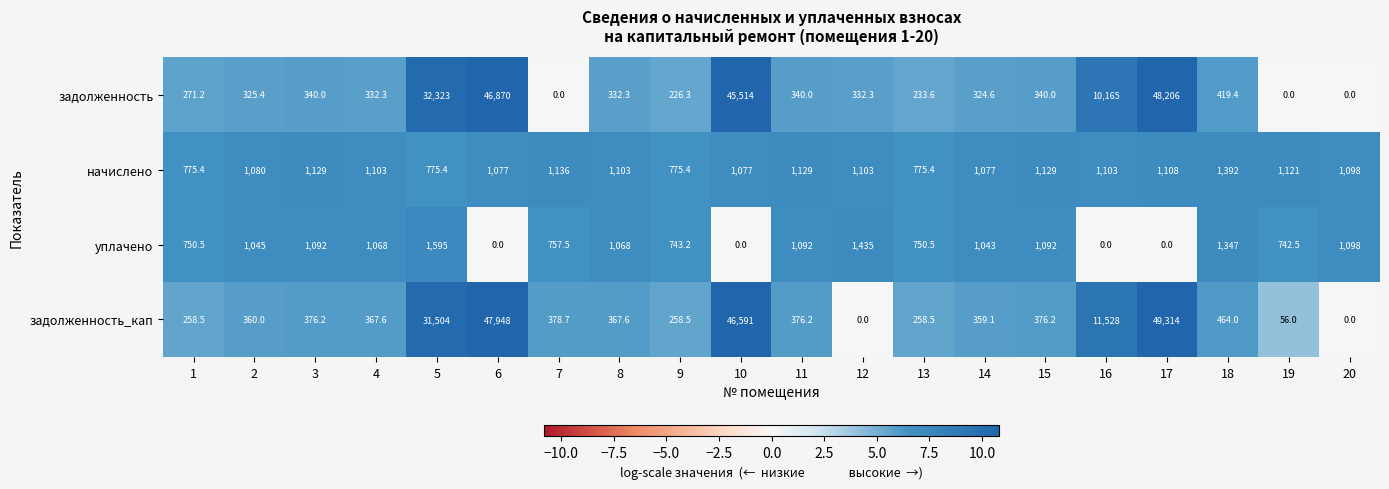

At how many categories does at least one series exceed 10?

20